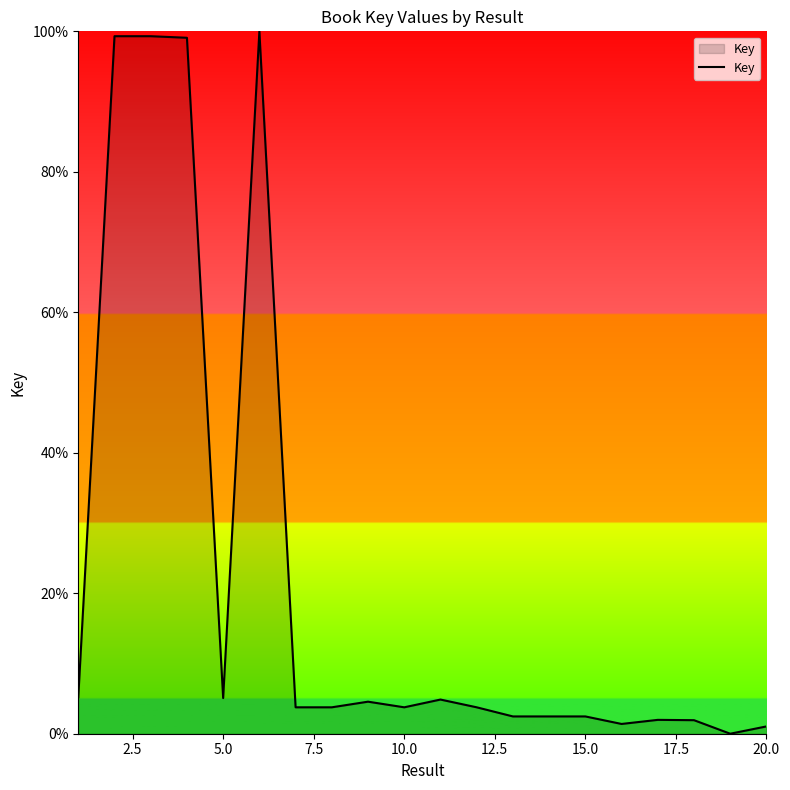

What is the maximum value shown in the chart?

100.0